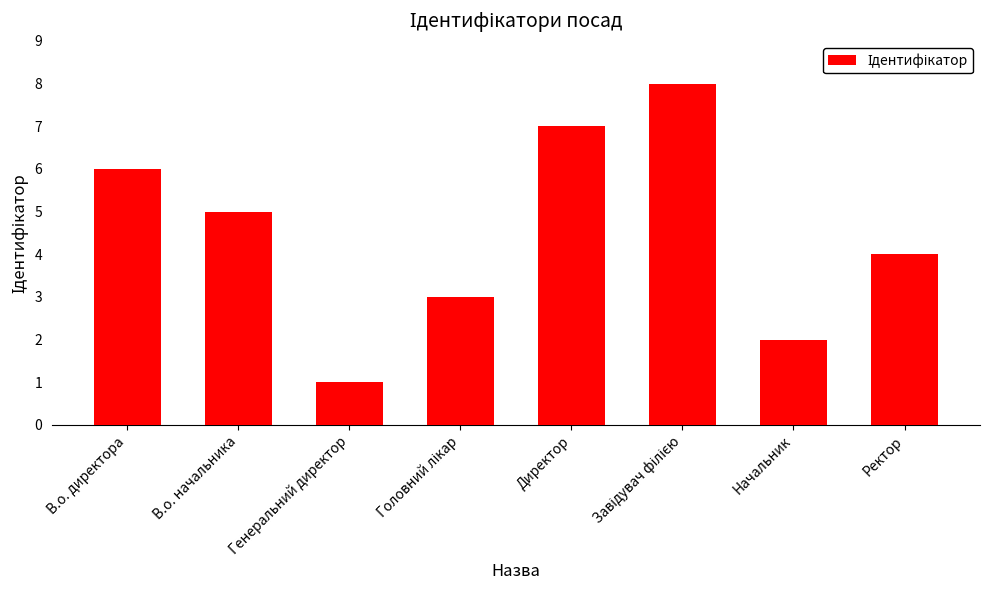

Count the number of data series in this chart.

1